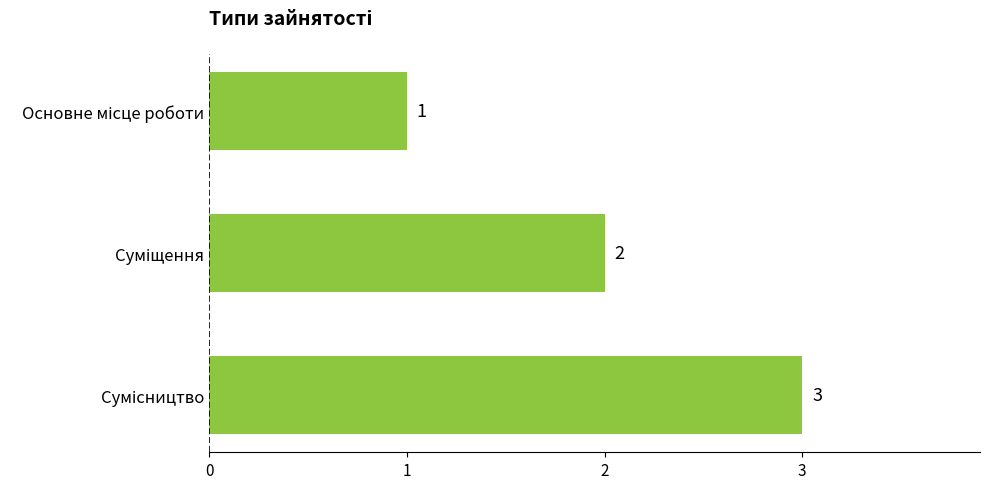

What is the sum of all values?

6